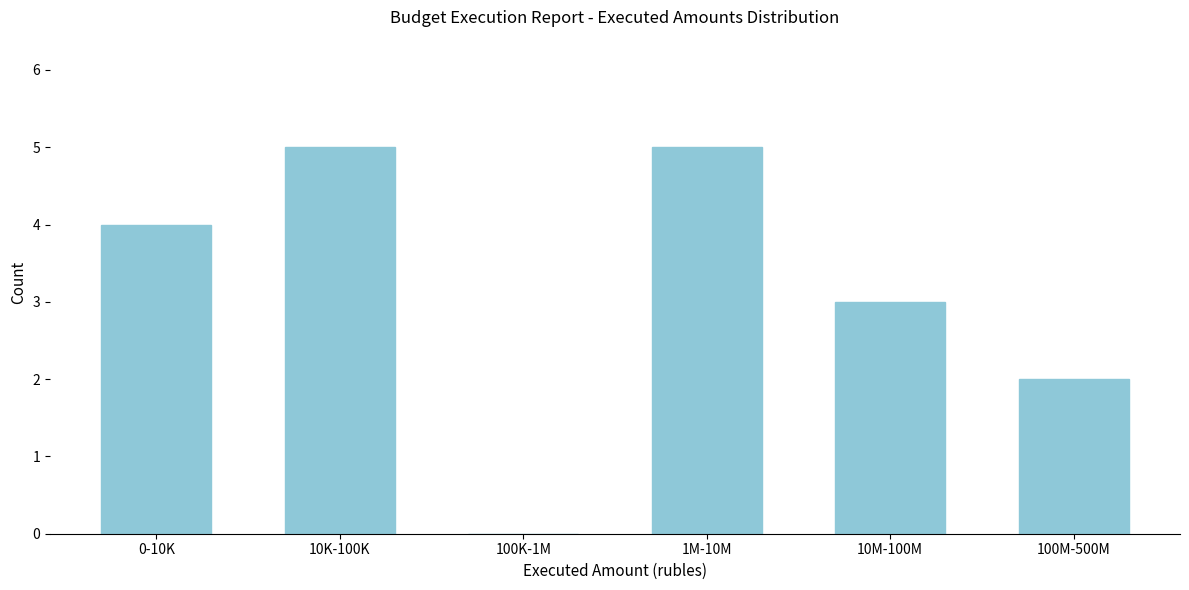

Reading right to left, extract all data points from this chart.

100M-500M=2	10M-100M=3	1M-10M=5	100K-1M=0	10K-100K=5	0-10K=4